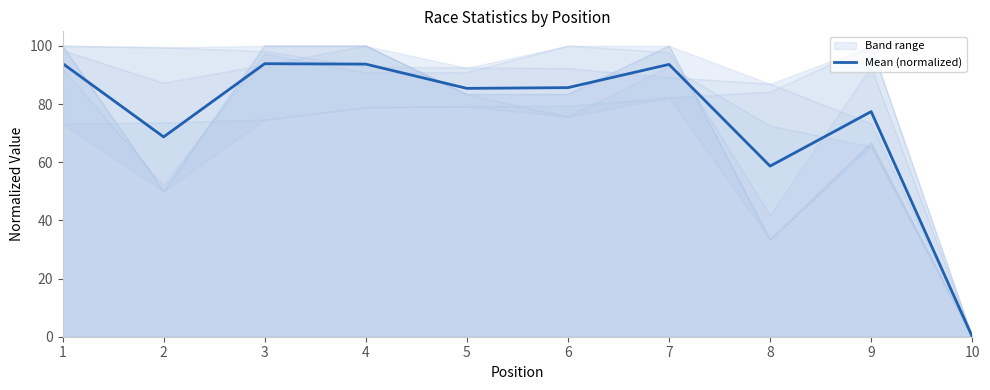

What is the change in value from 1 to 2?

-25.3